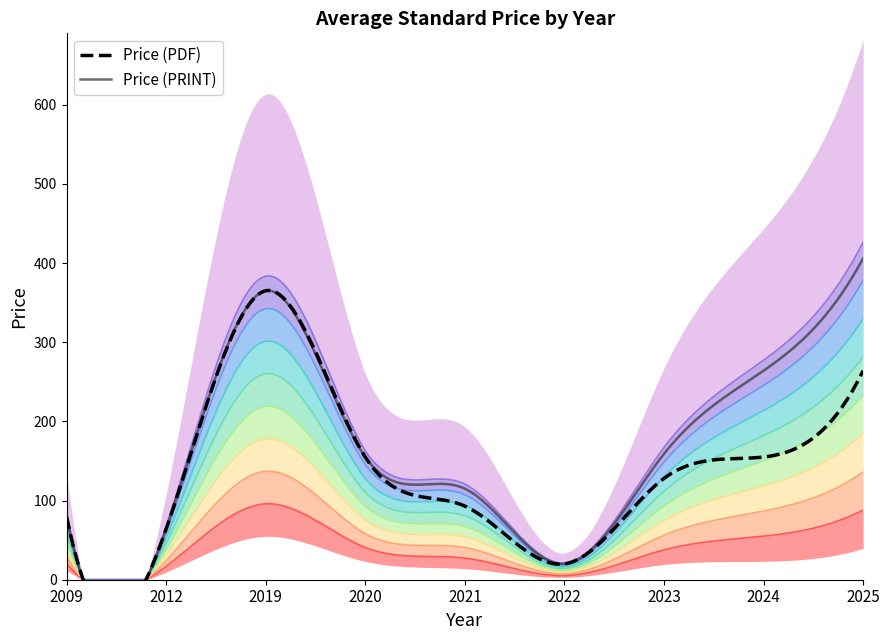

Is the value of Price (PRINT) at 2009 greater than the value of Price (PDF) at 2023?

No